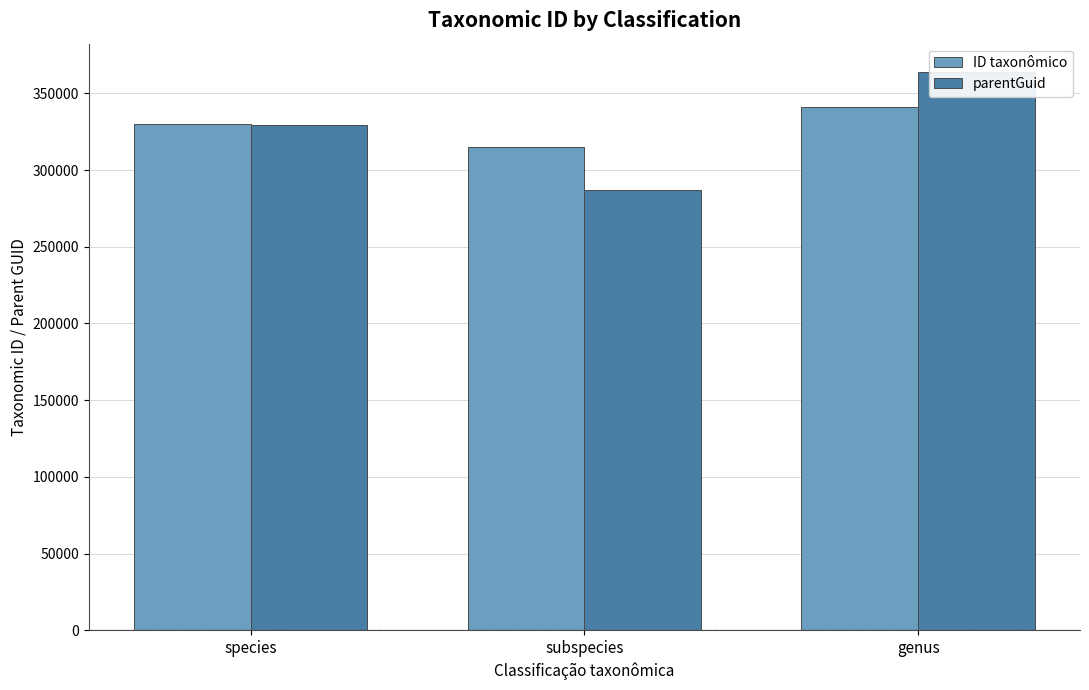

What is the lowest value of the parentGuid series?

286833